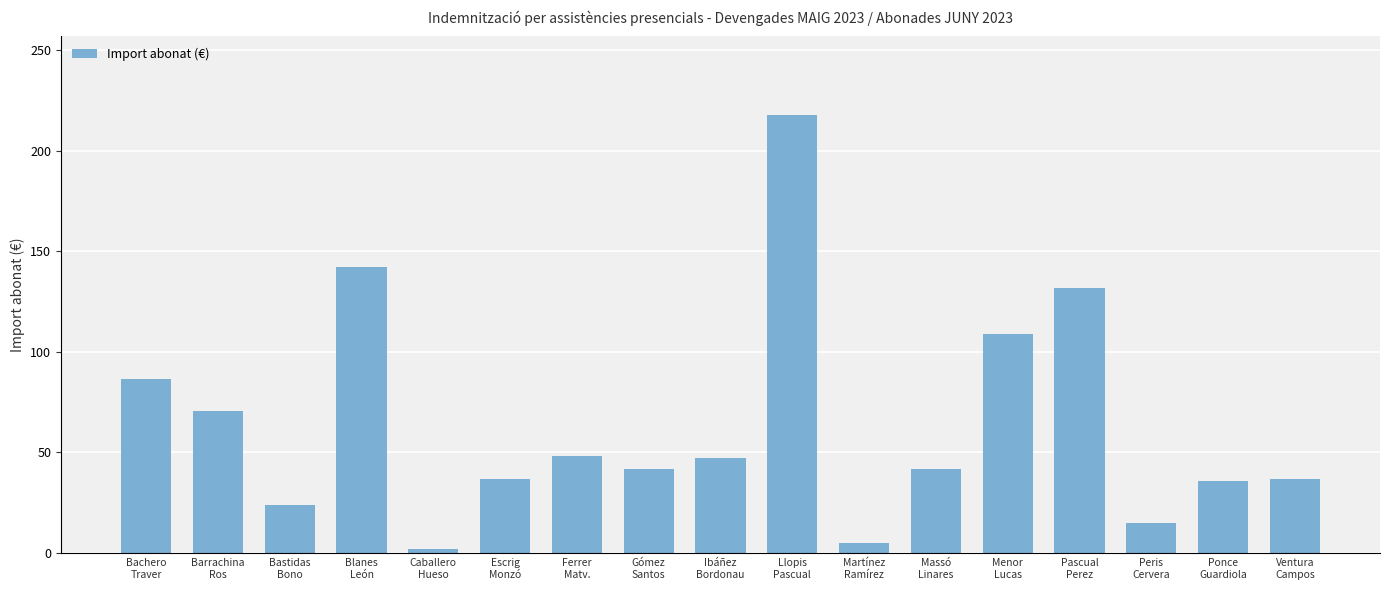

Count the number of values greater than 41.

10